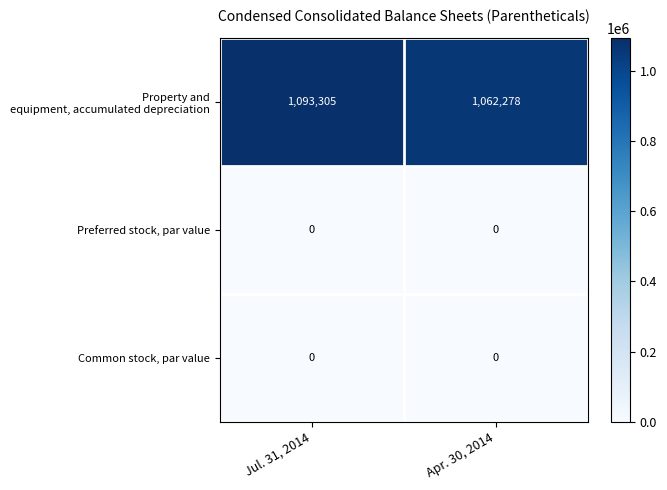

What is the difference between the highest and lowest values at Apr. 30, 2014?

1062278